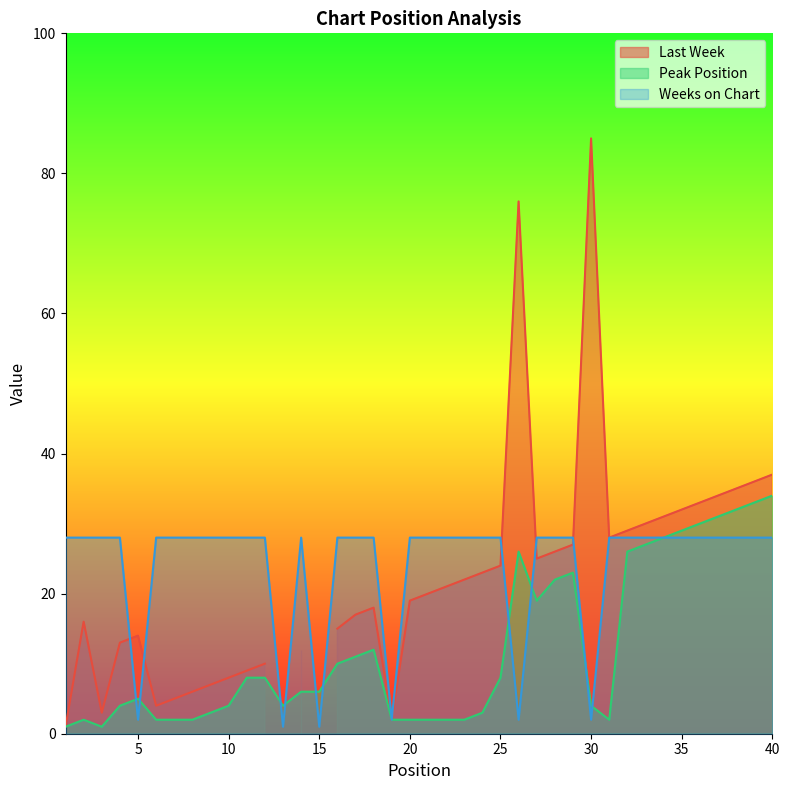

What is the difference between the second highest and second lowest values in the Weeks on Chart series?

27